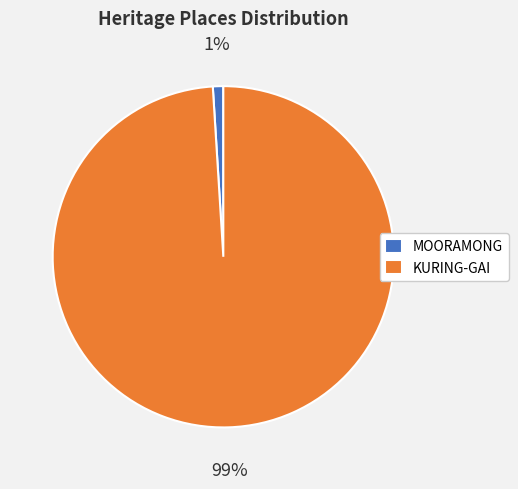

How many segments does this pie chart have?

2